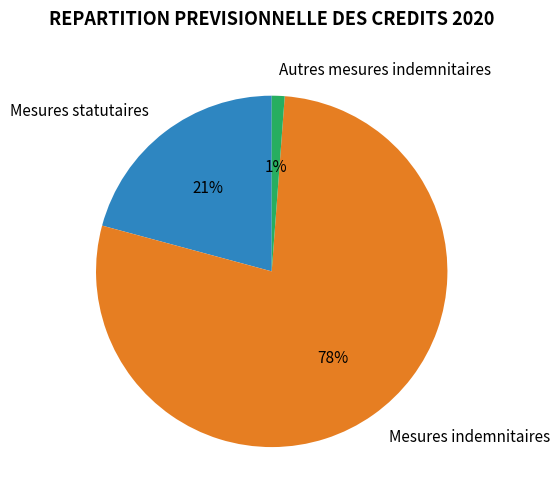

To the nearest percent, what is the difference between the largest and smallest slice percentages?

77%